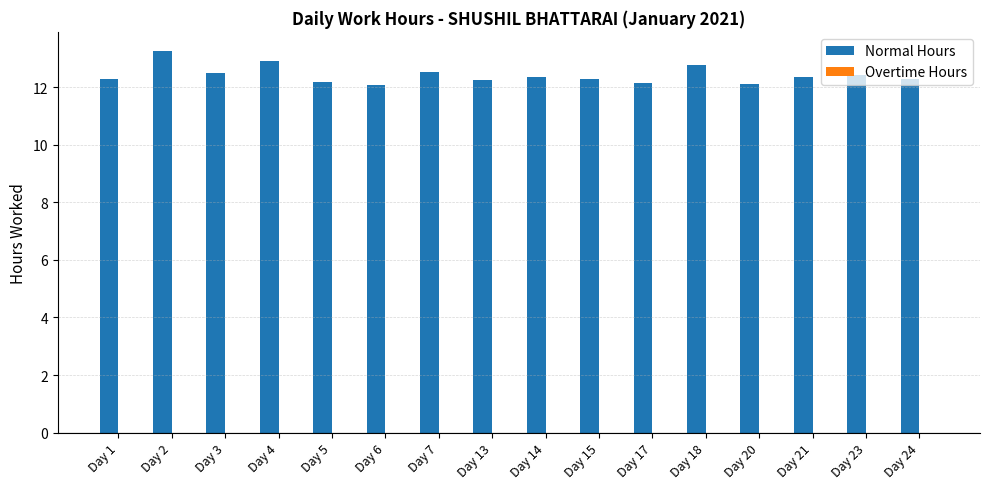

Approximately how many times larger is the value at Day 20 compared to Day 6?

1.0